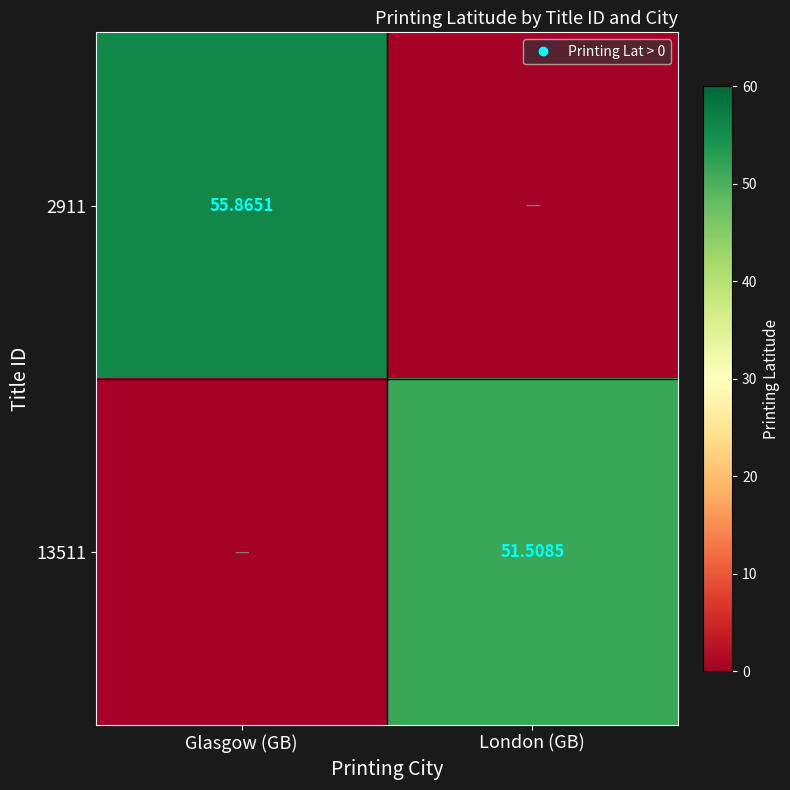

How many values in the 13511 series are below 51?

1